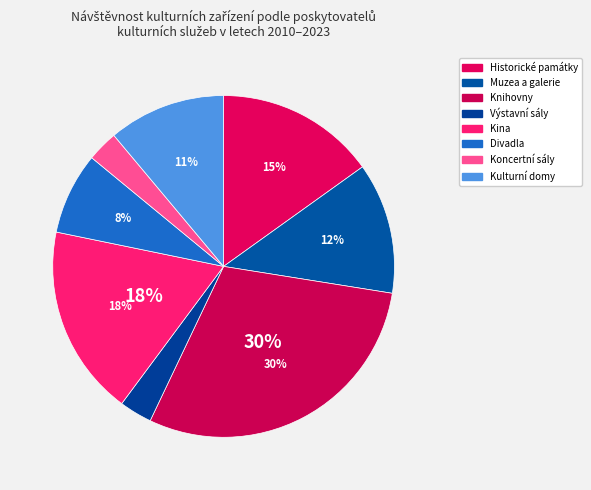

To the nearest percent, what is the difference between the Muzea a galerie and Kina slice percentages?

6%